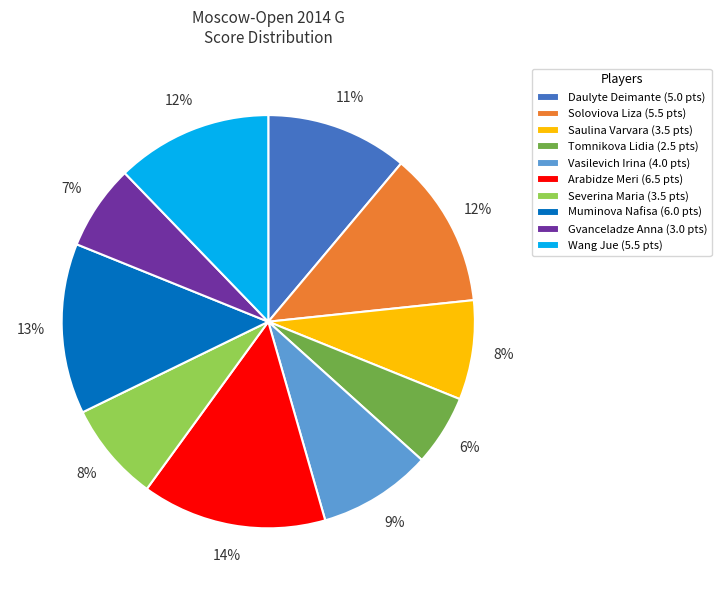

Do Saulina Varvara (3.5 pts) and Severina Maria (3.5 pts) together represent more than half of the pie?

No